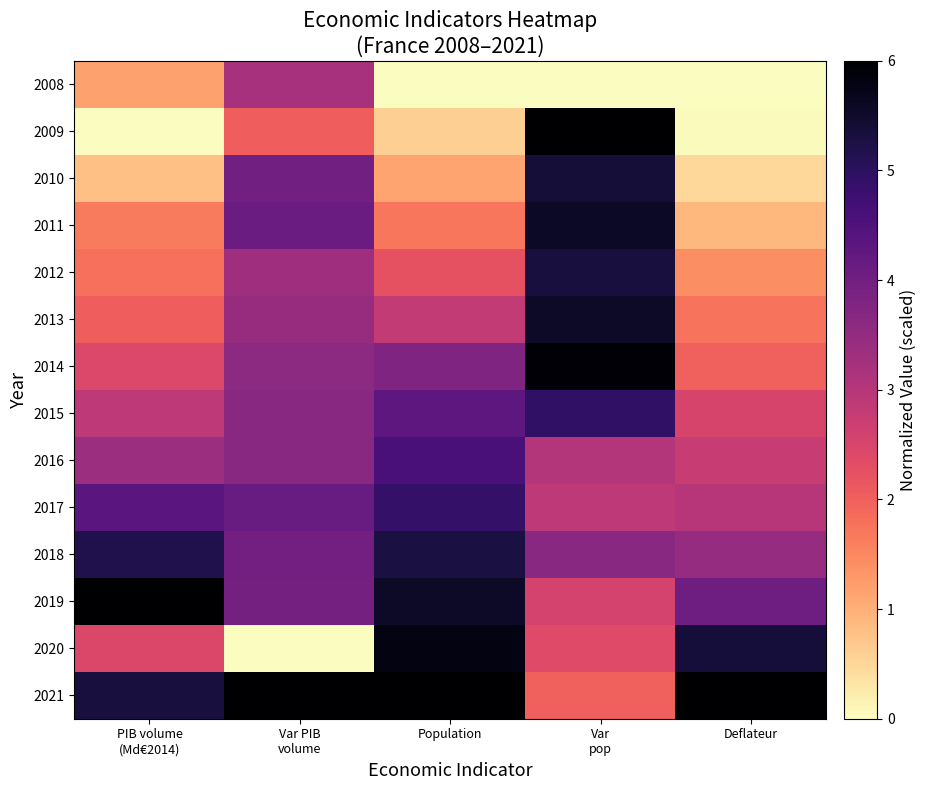

At Var pop, list the series in order from largest to smallest.

2009, 2014, 2011, 2013, 2010, 2012, 2015, 2018, 2016, 2017, 2019, 2020, 2021, 2008